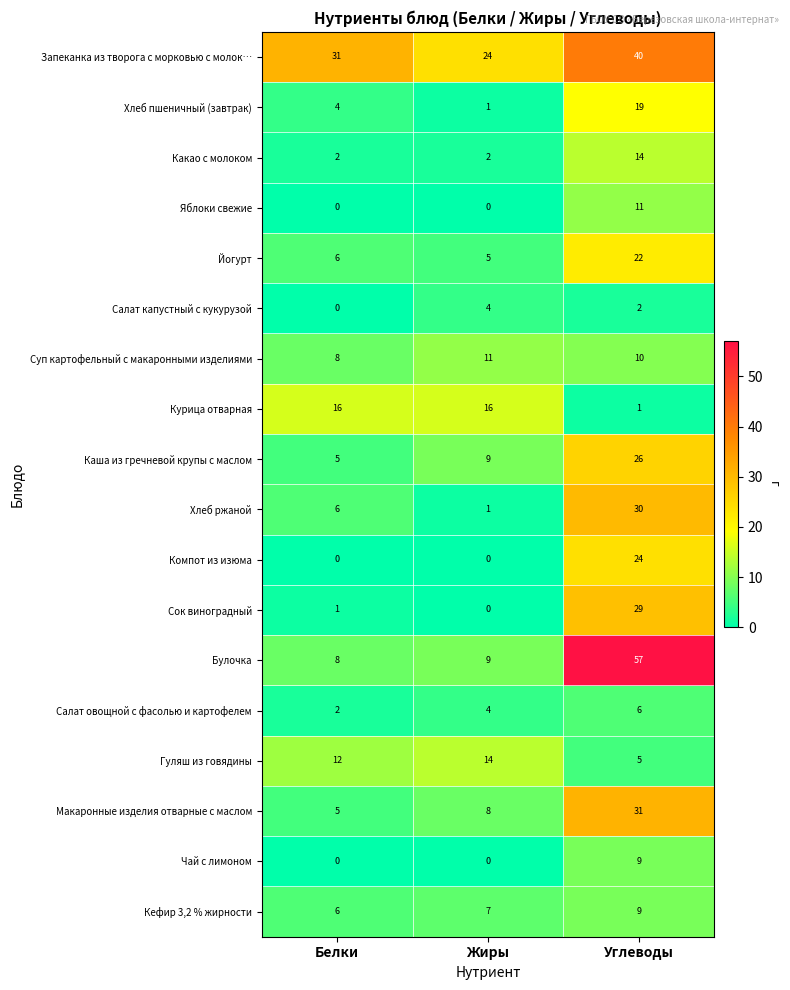

What is the difference between the highest and lowest values at Углеводы?

56